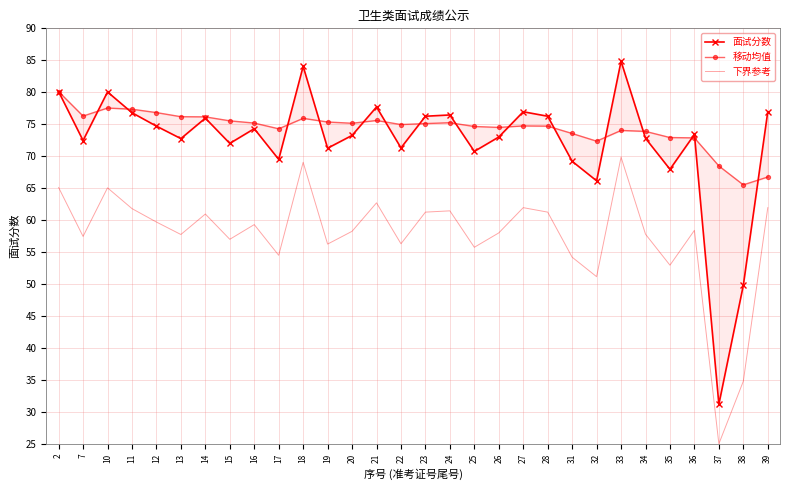

Which category has the lowest value across all series?

37